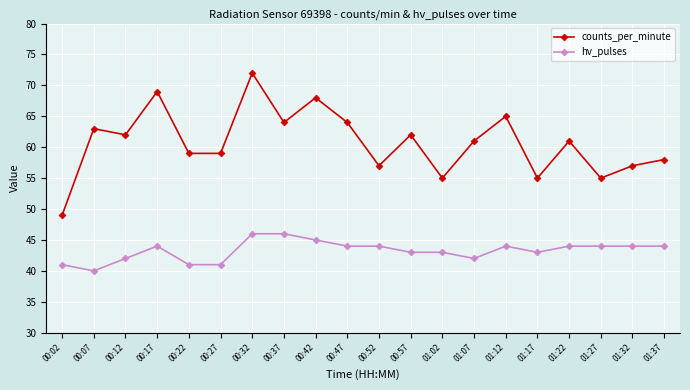

Where is the first local maximum for counts_per_minute?

00:07